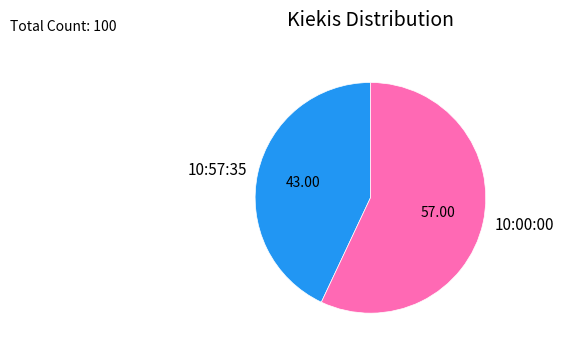

Approximately how many times larger is the value at 10:57:35 compared to 10:00:00?

0.8